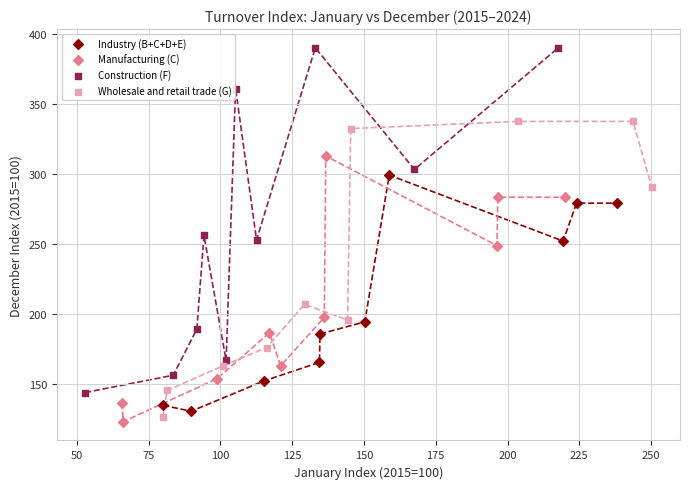

Which series reaches the minimum Y coordinate?

Manufacturing (C)